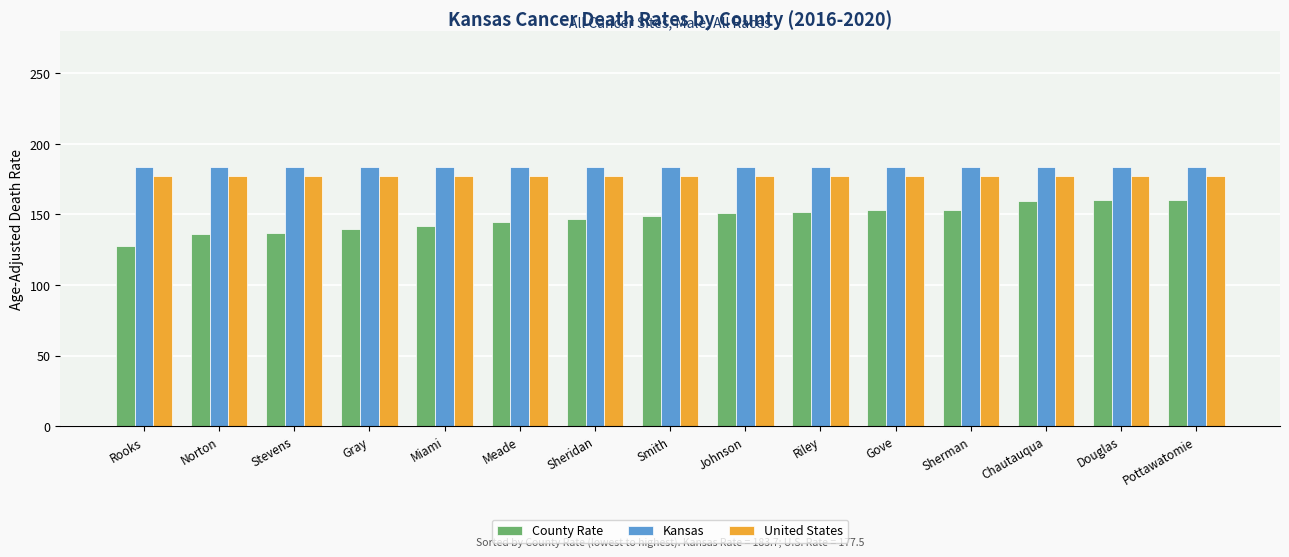

What is the minimum value for County Rate?

127.9